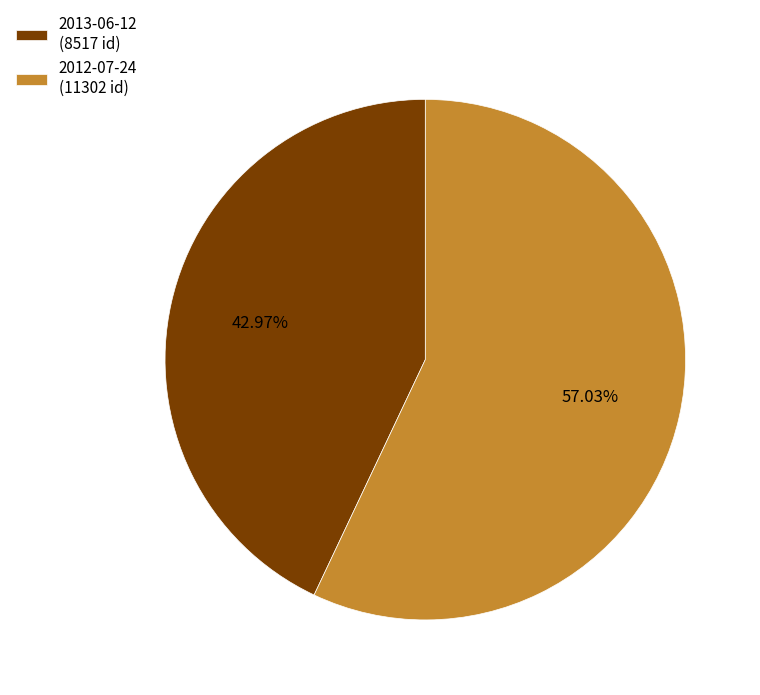

What percentage do 2013-06-12 and 2012-07-24 together represent?

100.0%